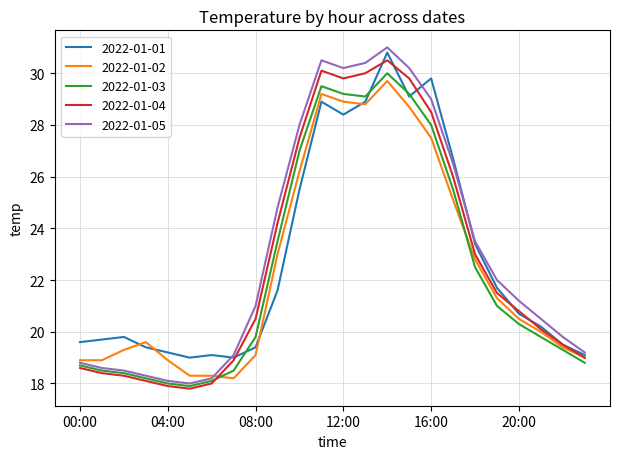

Which series has the largest range (max minus min)?

2022-01-05